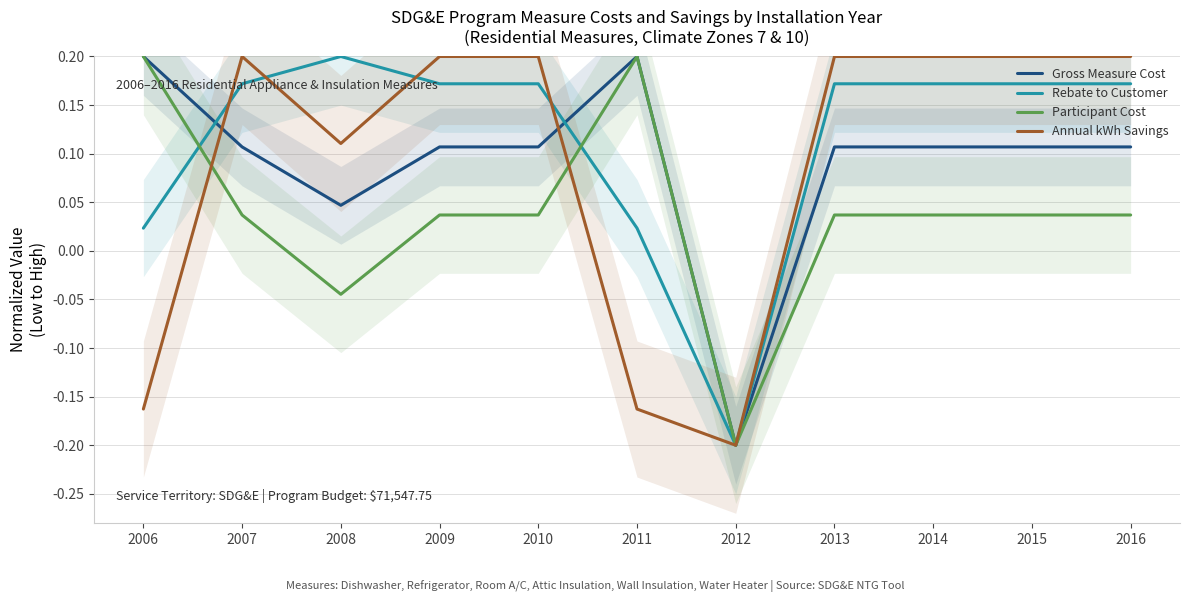

The value of Rebate to Customer at 2016 is 0.2. True or false?

True